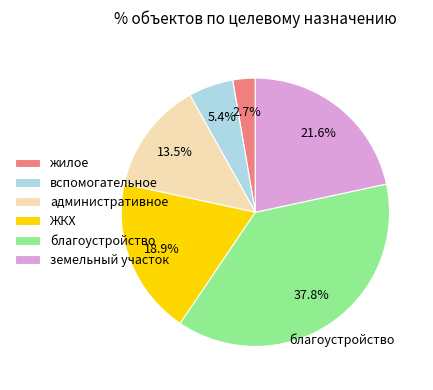

What percentage is the земельный участок slice, to the nearest percent?

22%